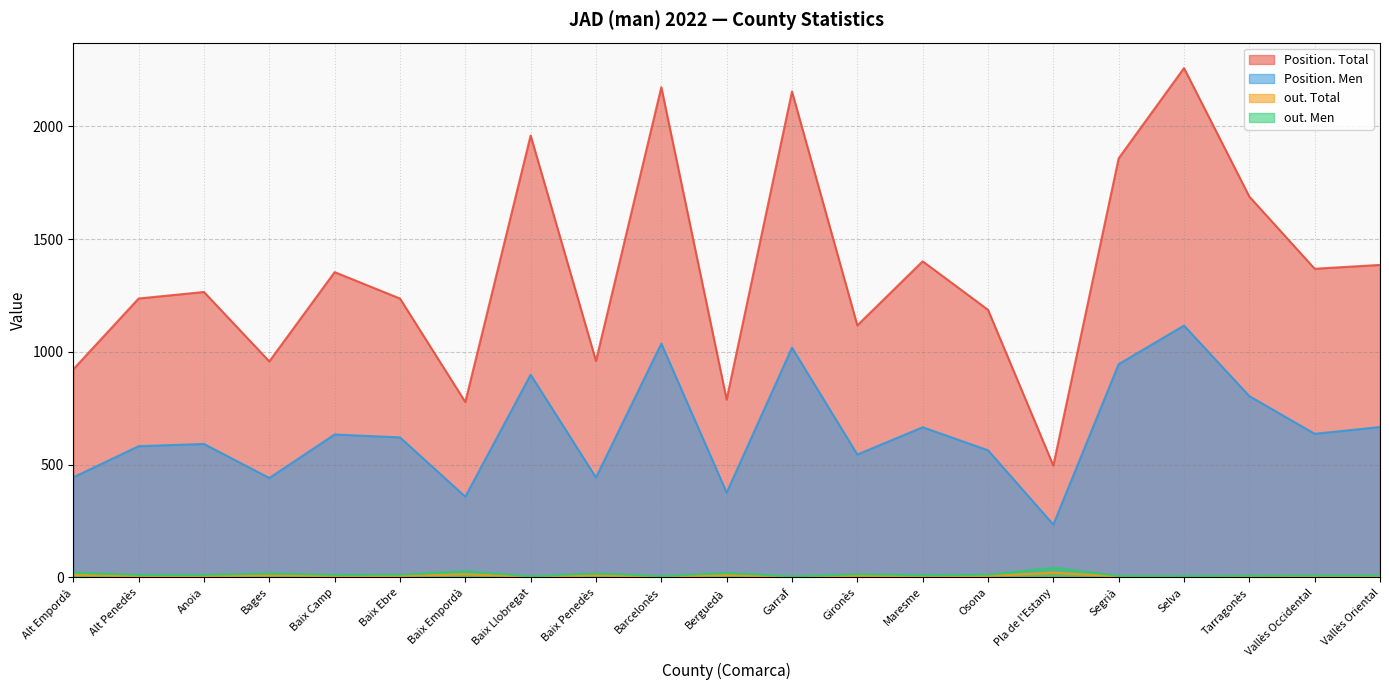

True or false: Position. Men and Position. Total intersect in this chart.

False